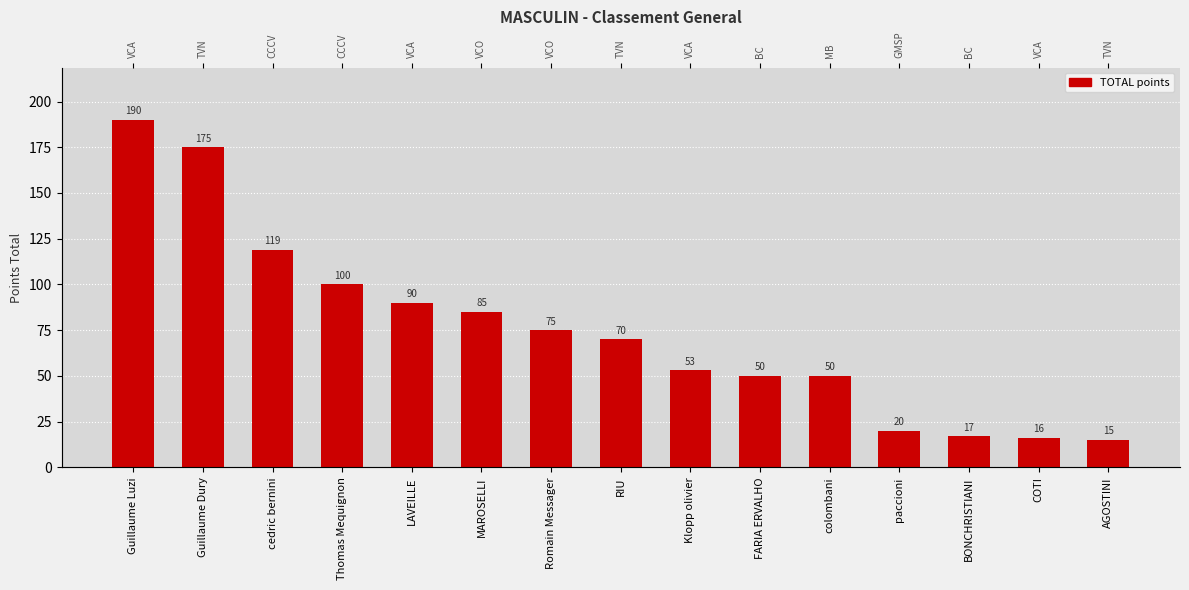

True or false: the data shows 261 at Guillaume Dury.

False